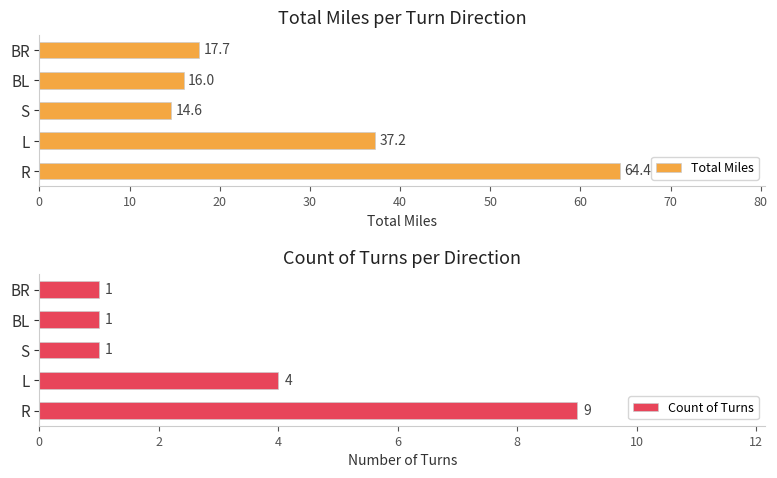

The Total Miles series shows 59.2 at L. True or false?

False